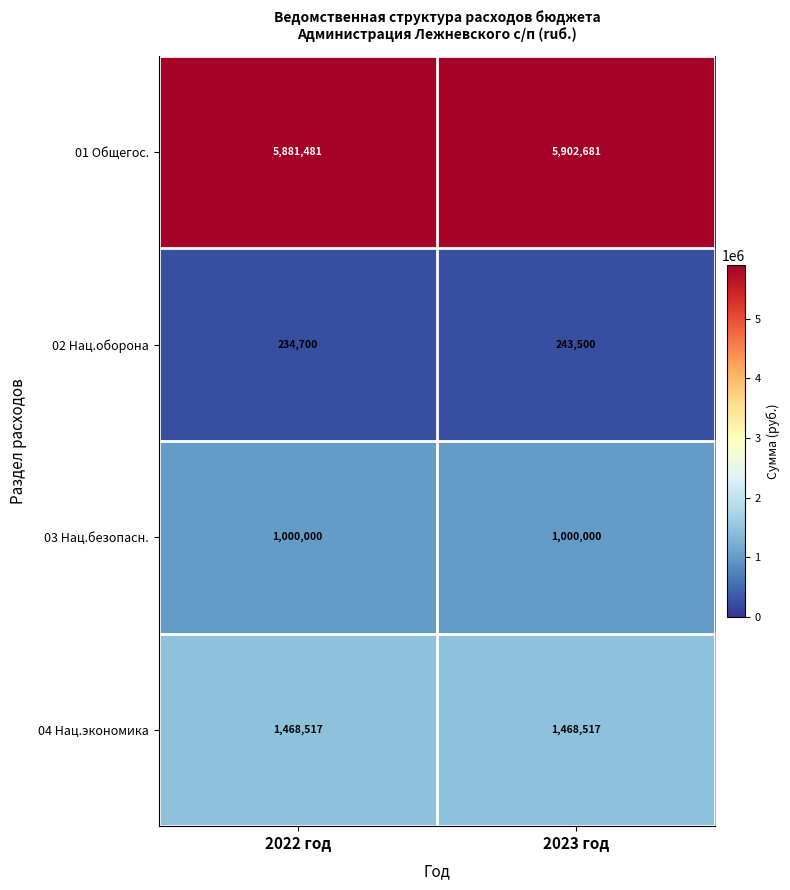

The 01 Общегос. series shows 7702246 at 2022 год. True or false?

False